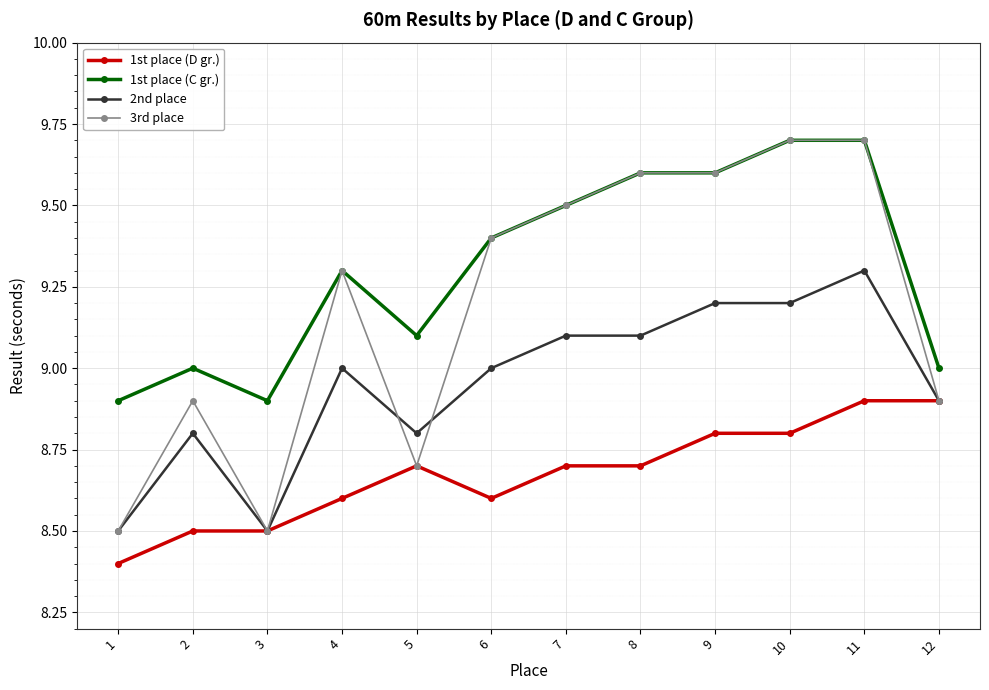

Which series has the widest spread of values?

3rd place